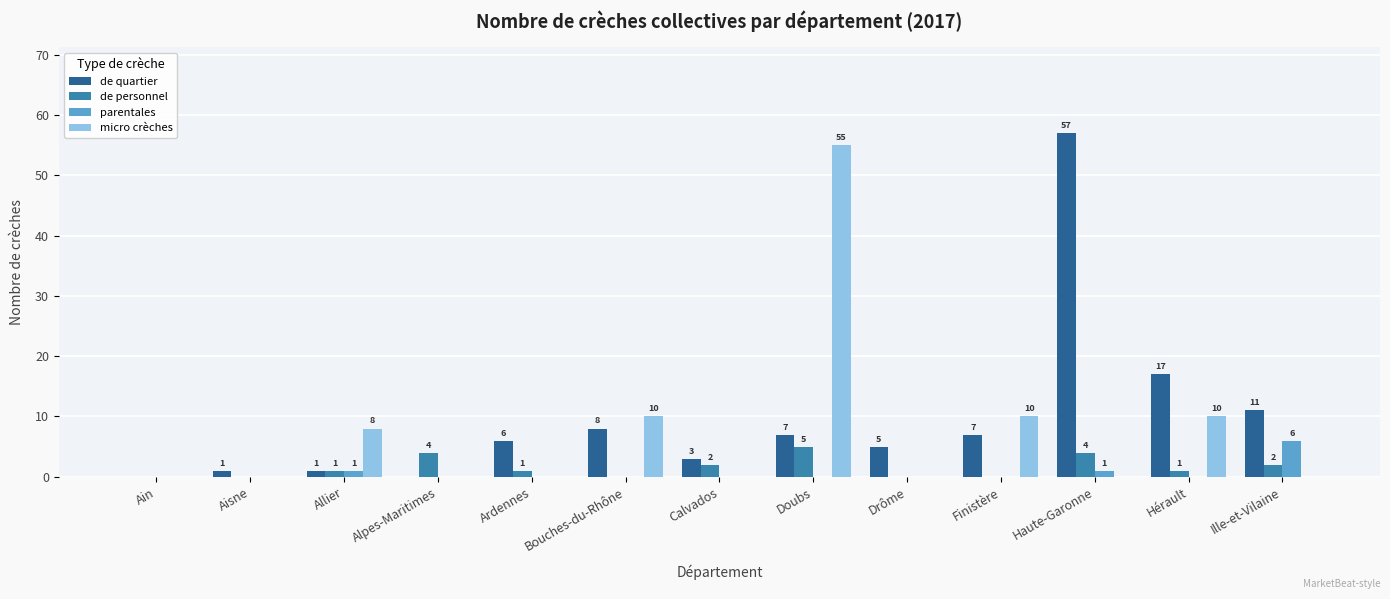

At which label is de quartier closest to 28?

Hérault